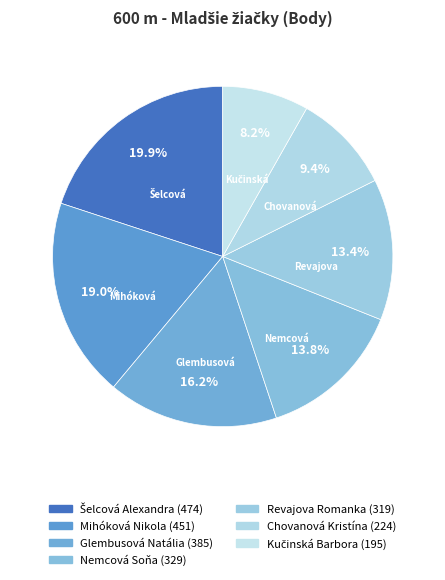

Between Revajova Romanka and Glembusová Natália, which is larger?

Glembusová Natália